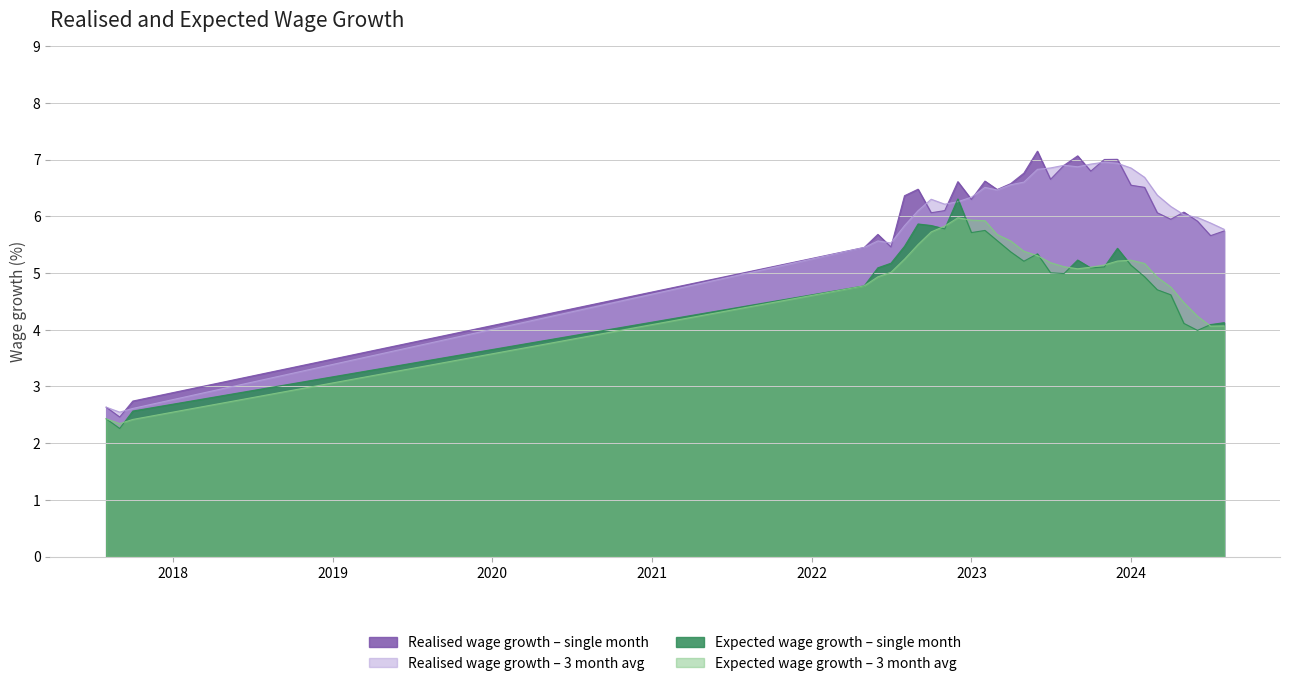

What is the label of the 6th point from the left?

2022-07-01